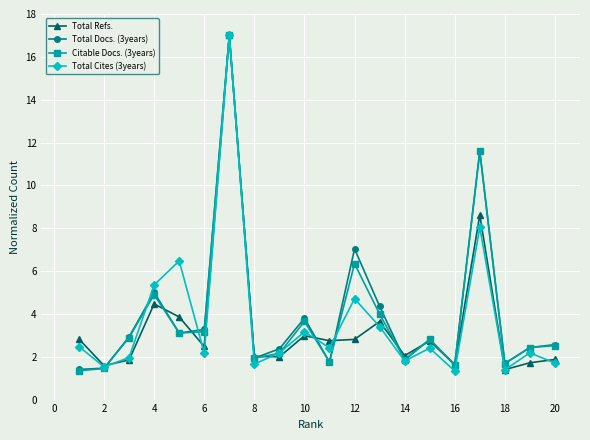

True or false: Total Docs. (3years) has more than 1 interior local peaks.

True